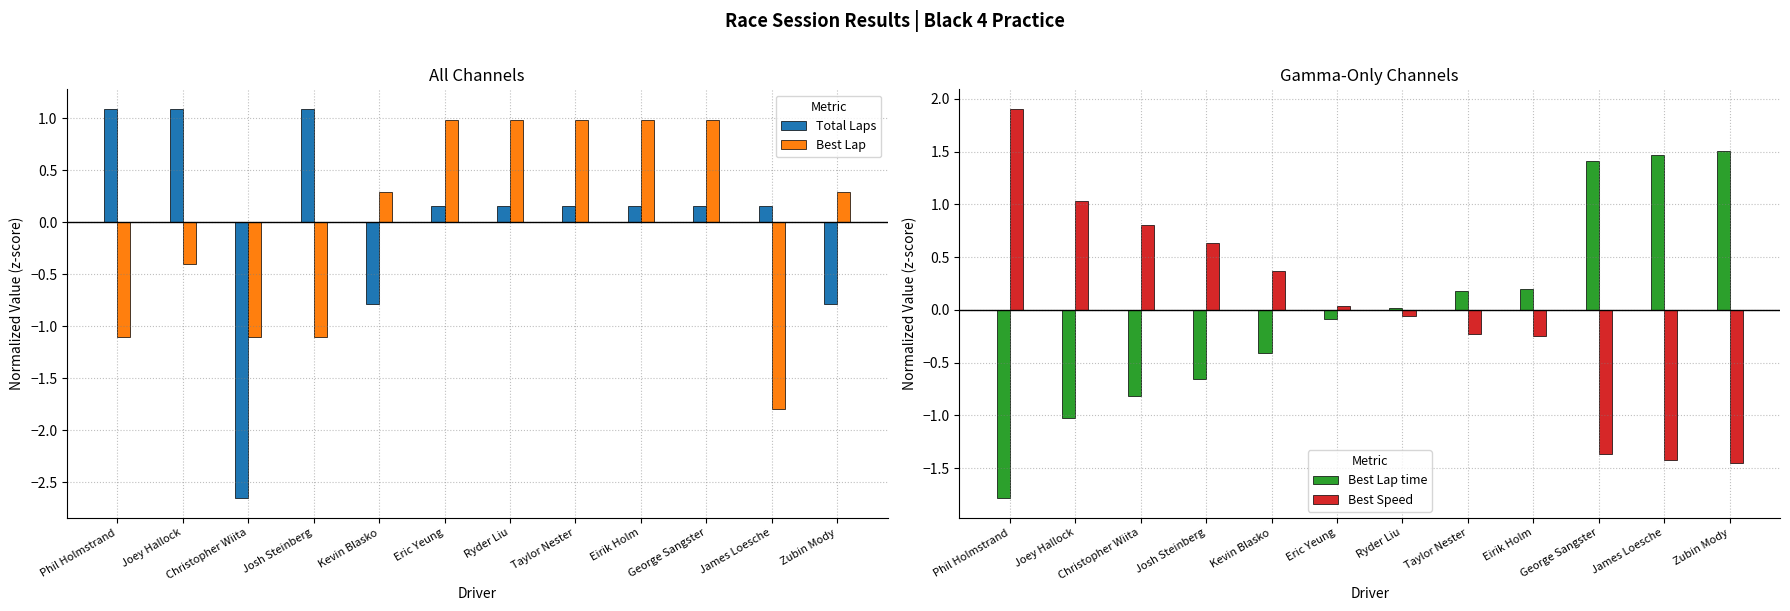

What is the label of the 8th bar from the left?

Taylor Nester